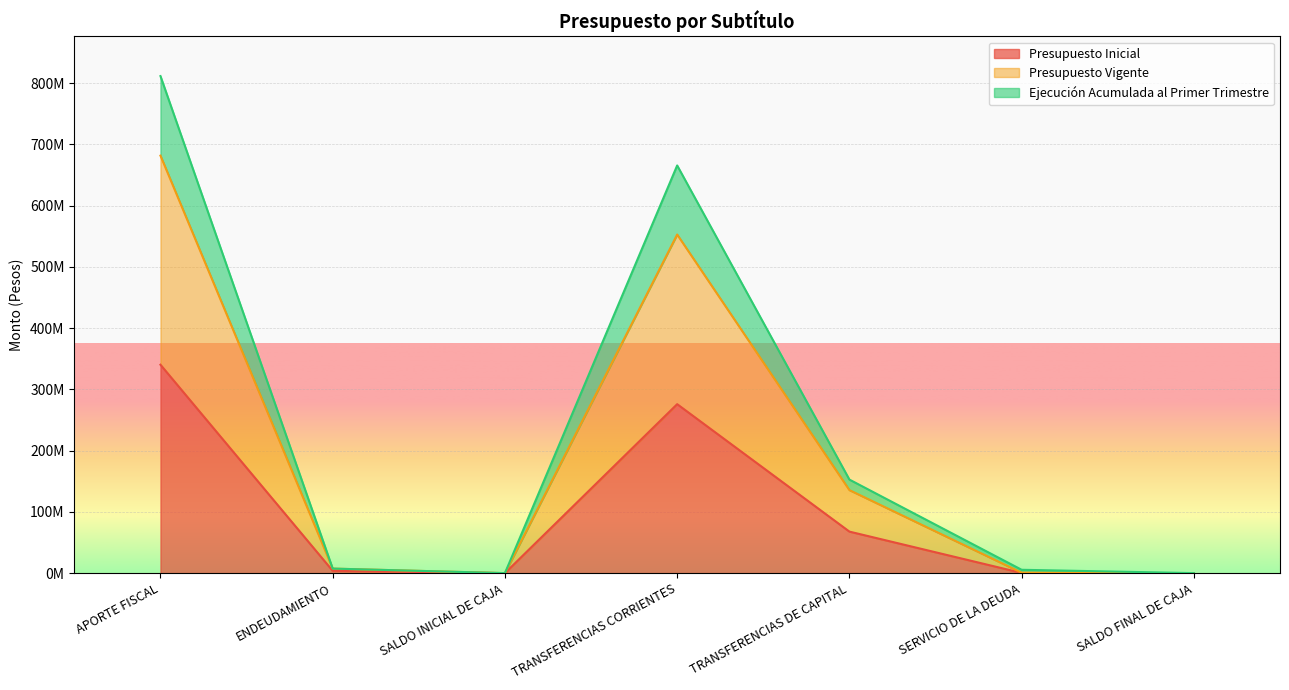

Between ENDEUDAMIENTO and TRANSFERENCIAS DE CAPITAL, which is larger?

TRANSFERENCIAS DE CAPITAL